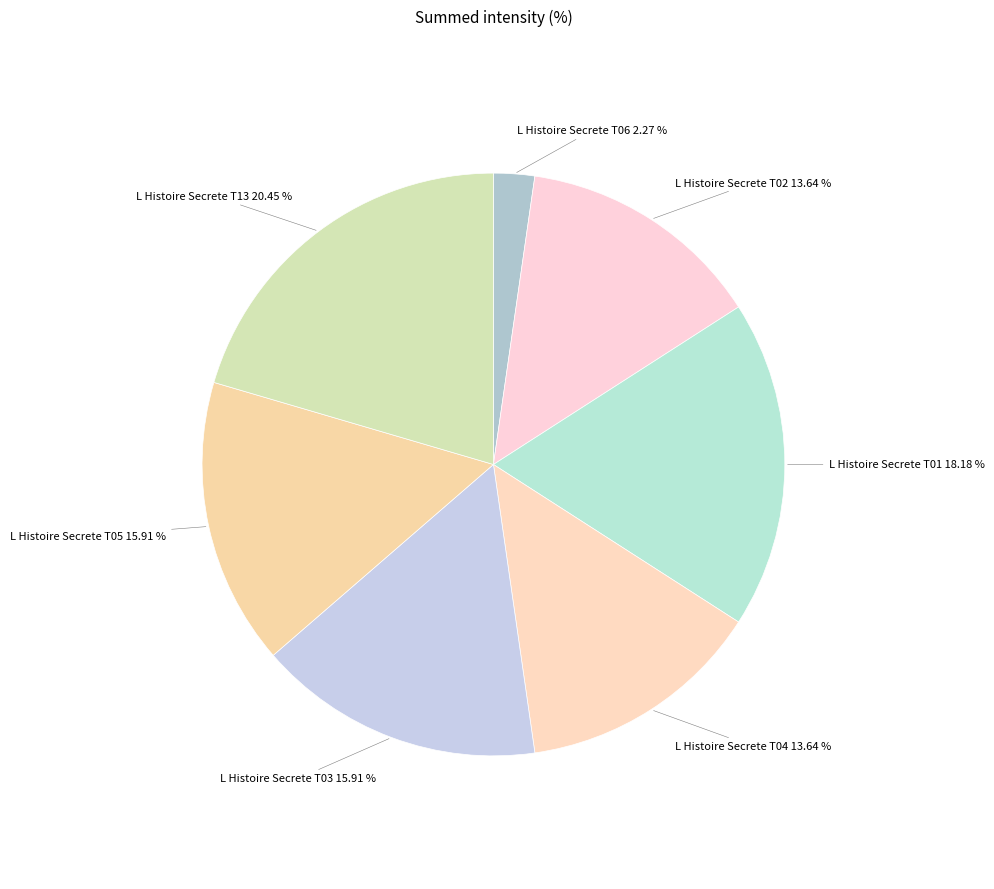

Count the number of slices in the pie.

7